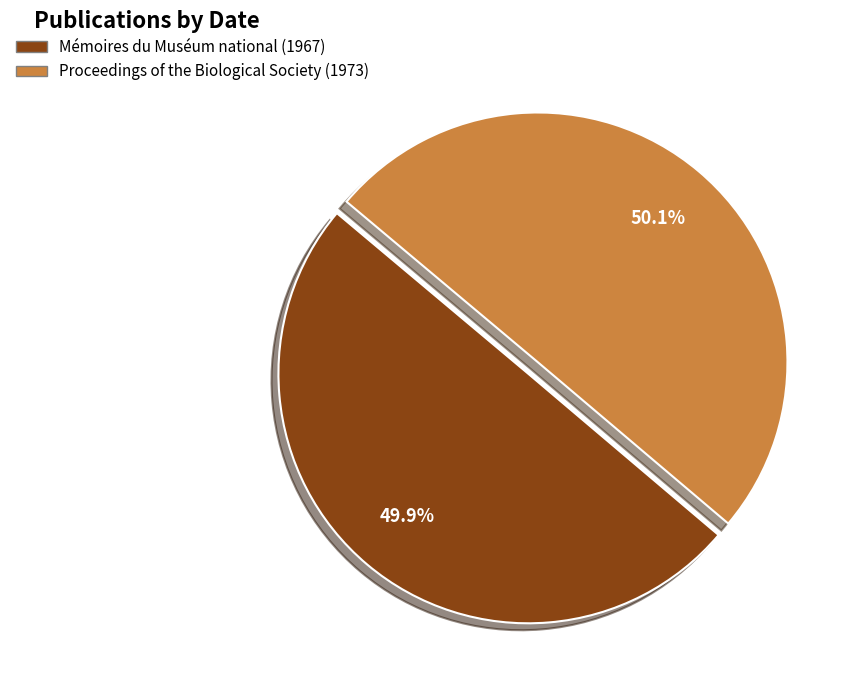

True or false: Proceedings of the Biological Society (1973) accounts for 40% of the total.

False